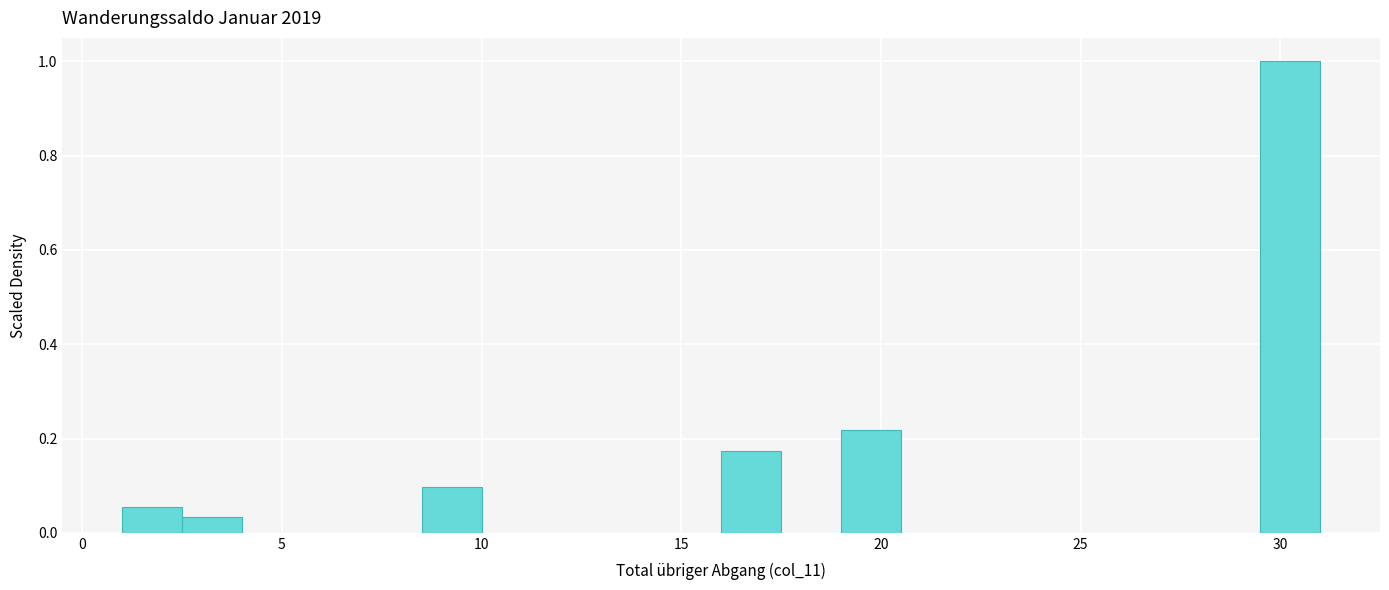

Read against the x-axis, roughly where is the centre of the tallest bar?

30.5